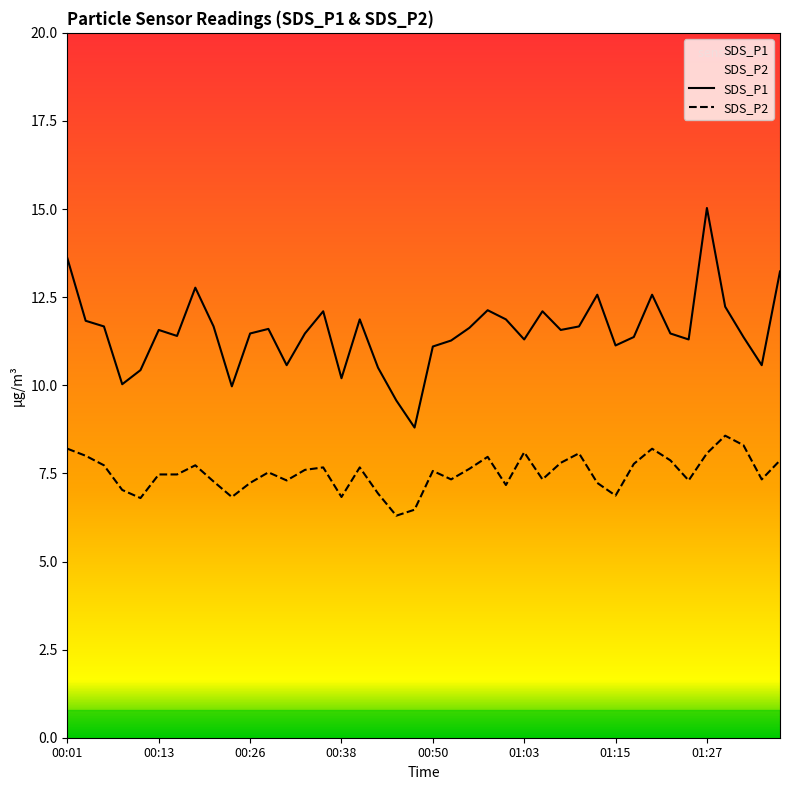

Is it true that SDS_P2 equals 4.3 at 00:38?

False